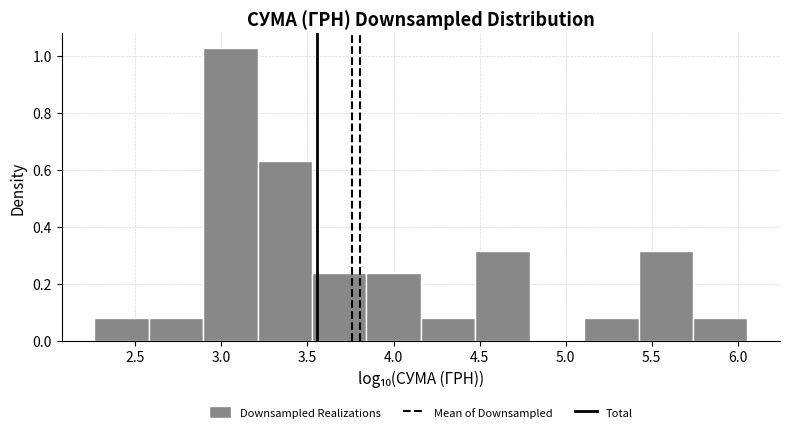

Reading left to right, transcribe this chart: for each bar, give the range it covers on the x-axis and its height. Neither the bar edges nor the heights are printed on the chart, so give them approximately, as read against the axes.

2.25 to 2.60: 0.08
2.60 to 2.90: 0.08
2.90 to 3.20: 1.02
3.20 to 3.55: 0.64
3.55 to 3.85: 0.24
3.85 to 4.15: 0.24
4.15 to 4.45: 0.08
4.45 to 4.80: 0.32
4.80 to 5.10: 0
5.10 to 5.40: 0.08
5.40 to 5.75: 0.32
5.75 to 6.05: 0.08